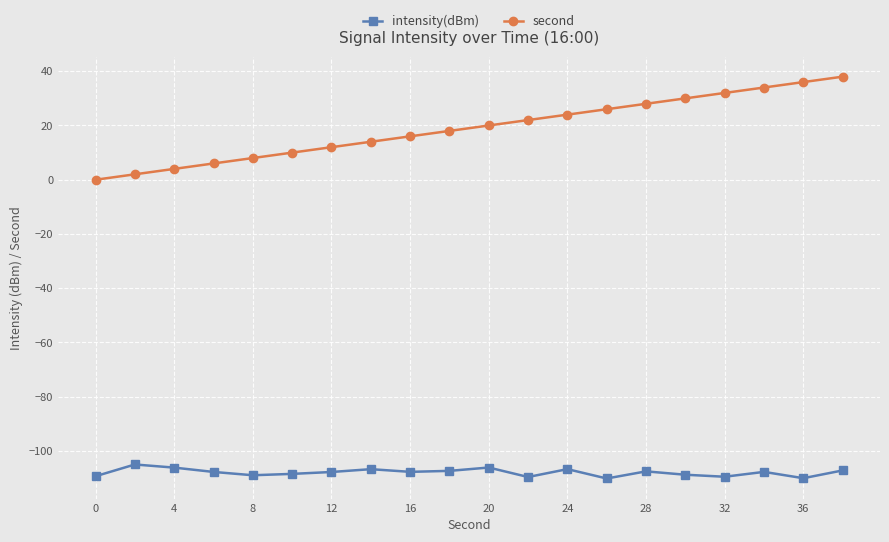

Rank the series by their maximum value, from highest to lowest.

second, intensity(dBm)